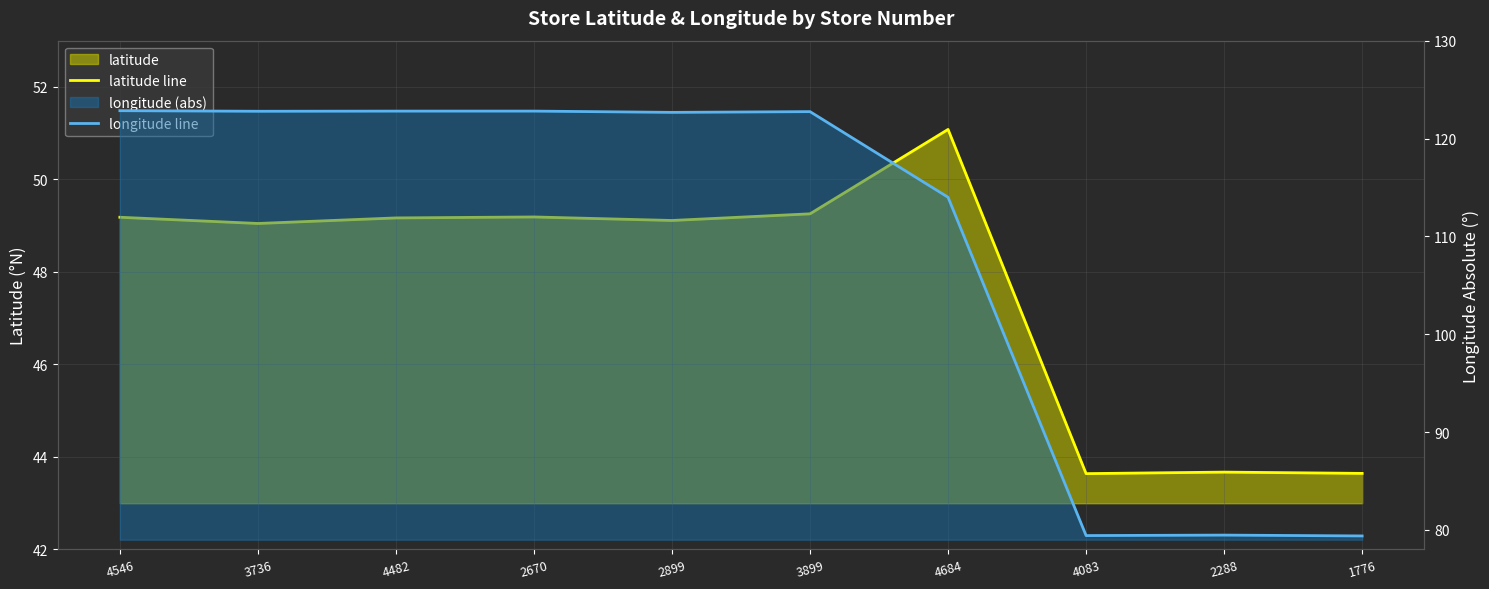

True or false: latitude line and longitude line intersect in this chart.

False